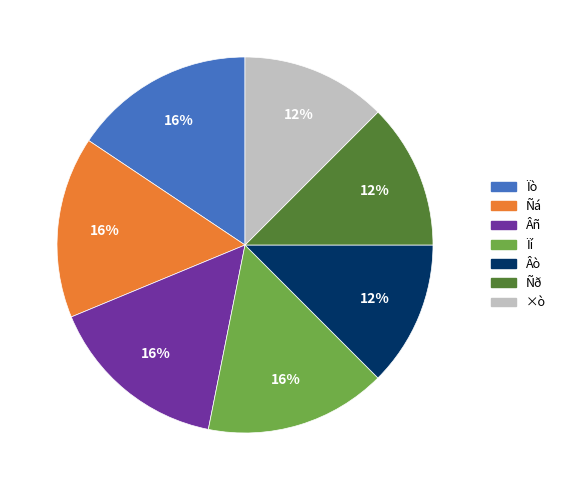

Is there any slice that represents more than half of the pie?

No